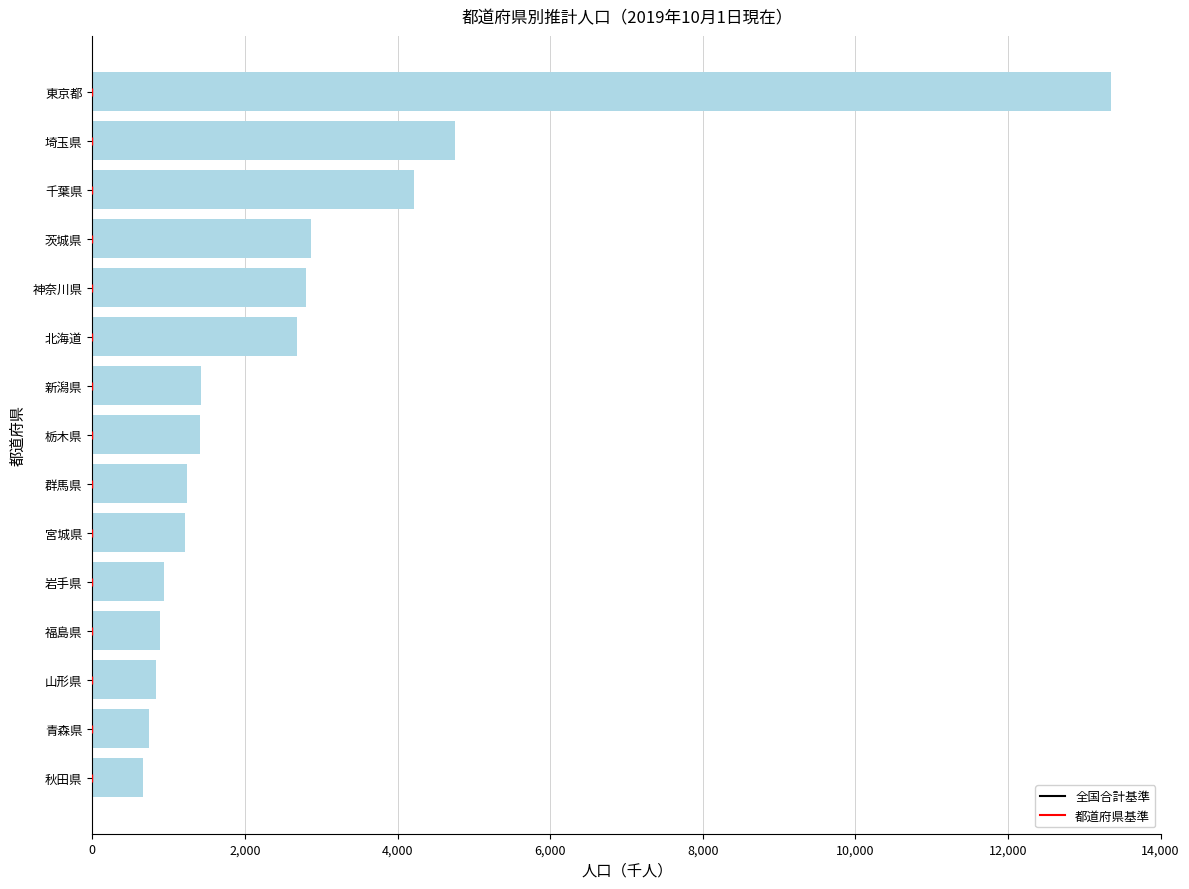

Where is the data nearest to the value 7001?

埼玉県